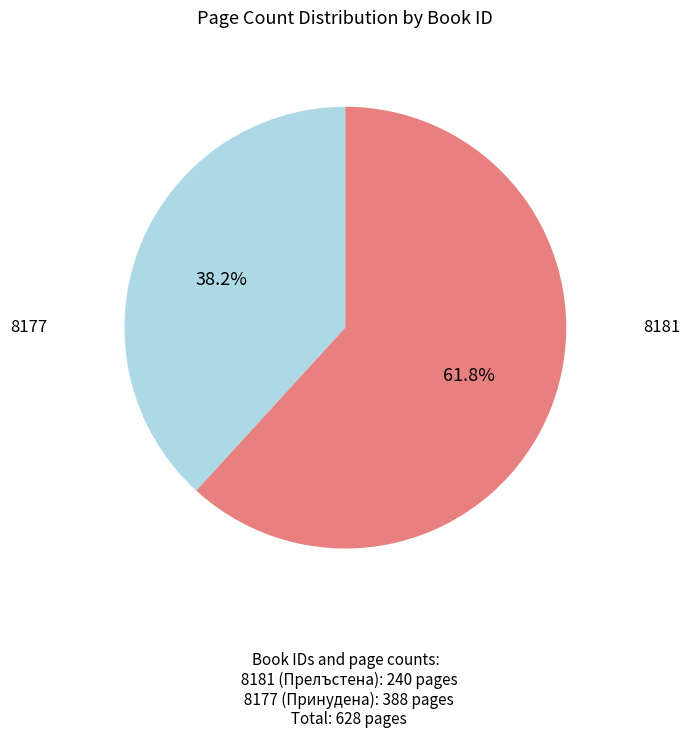

Is there a majority slice in this chart?

Yes